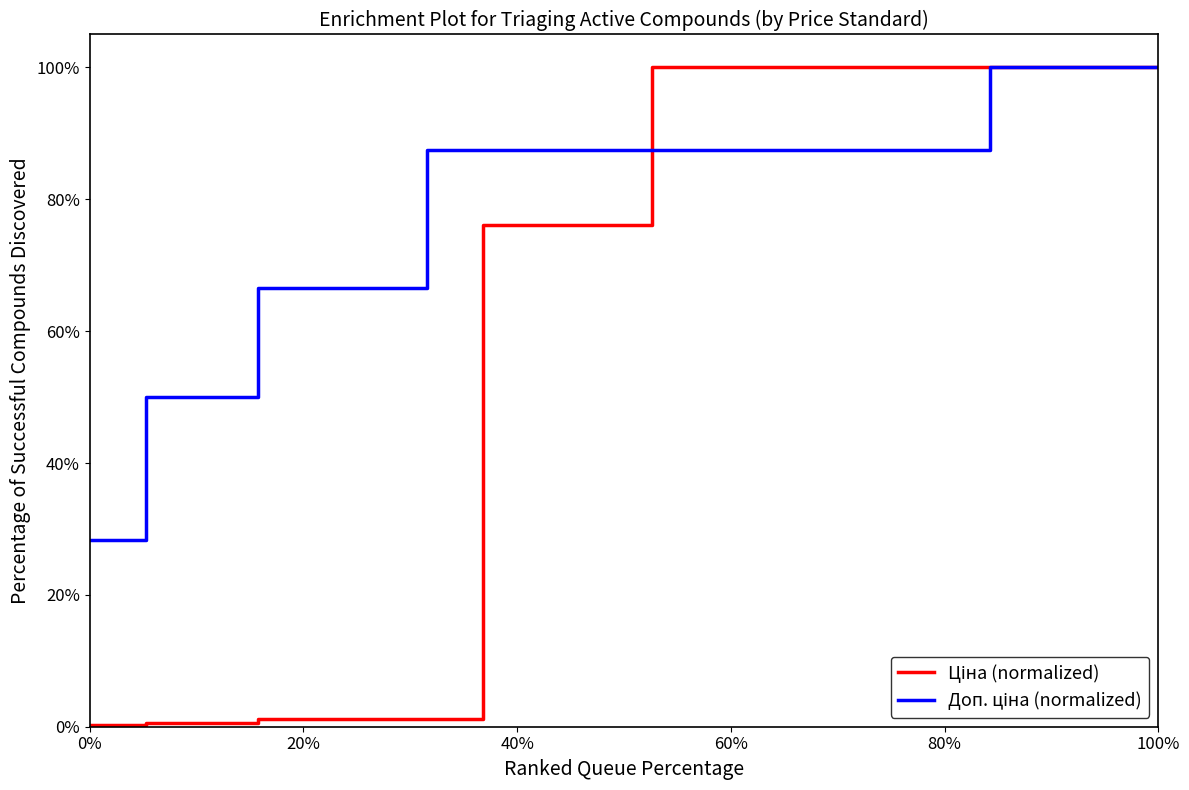

How many lines are shown in the chart?

2